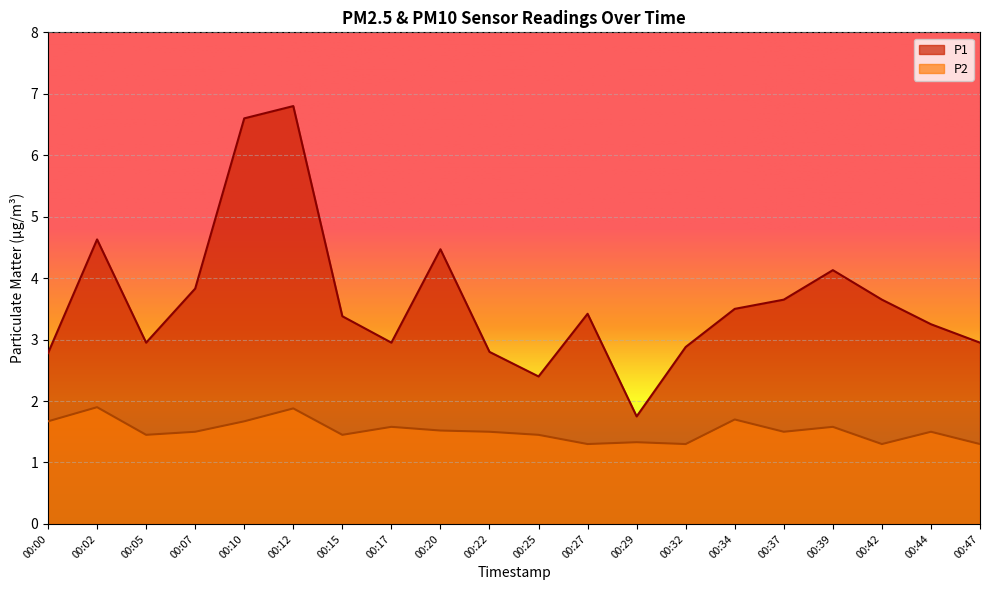

True or false: P1 has a value of 3.6 at 00:12.

False